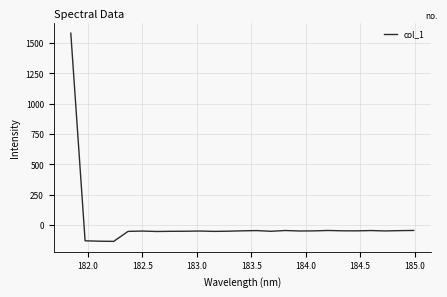

What is the difference between the maximum and minimum values?

1716.1